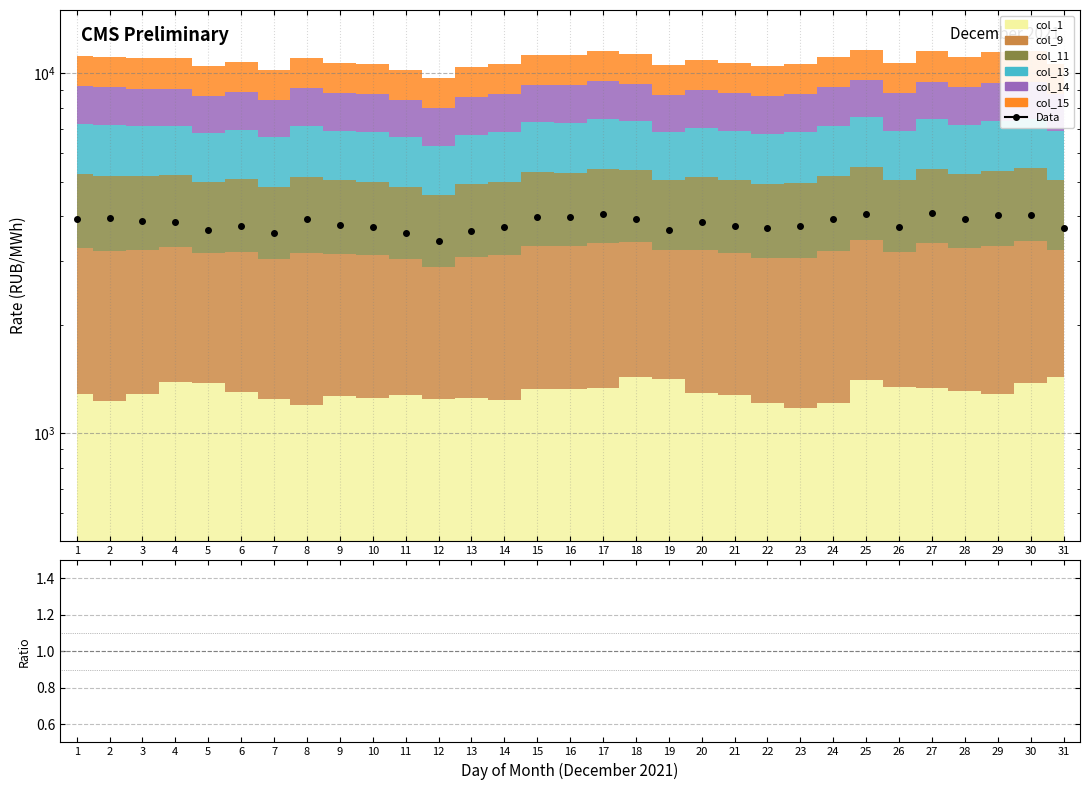

At which category does the data reach its first local valley?

5